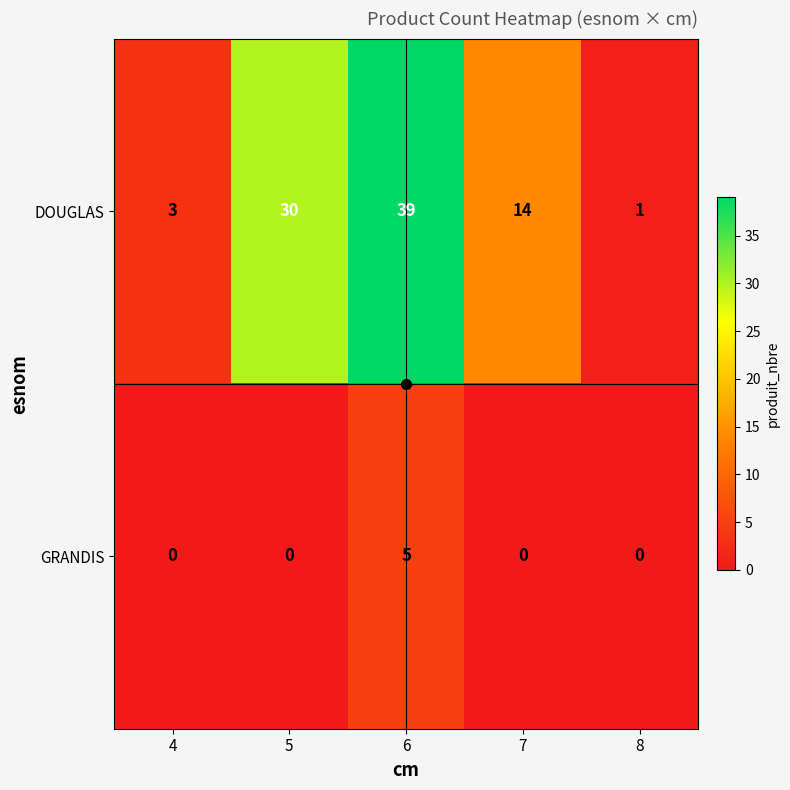

At which category does the chart reach its peak across all series?

6